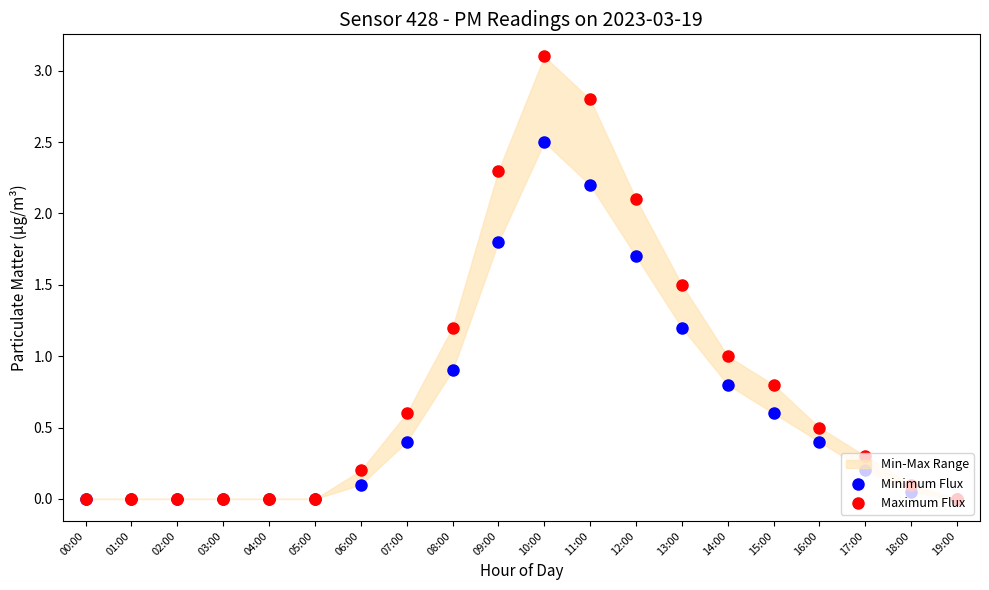

At which category is the sum across all series the highest?

10:00